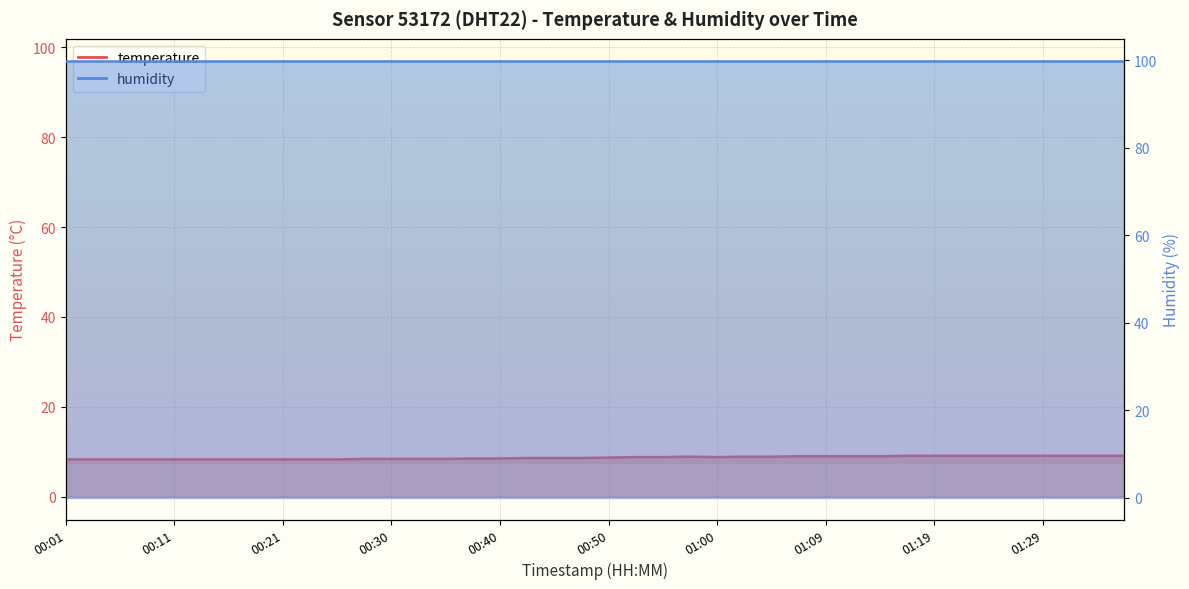

Is it true that temperature equals 8.9 at 23?

True